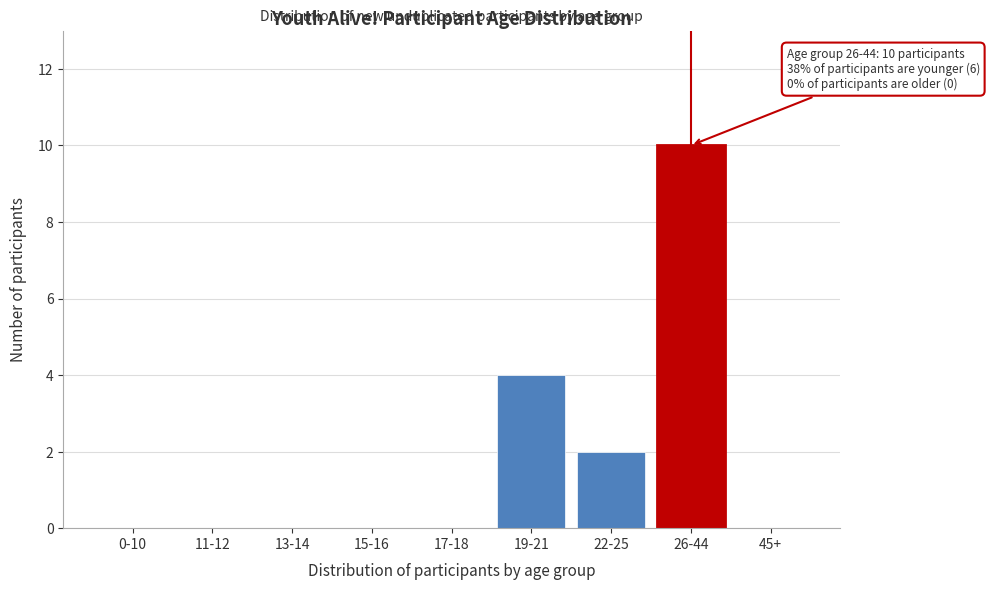

Reading left to right, what are all the values shown in this chart?

0-10=0	11-12=0	13-14=0	15-16=0	17-18=0	19-21=4	22-25=2	26-44=10	45+=0